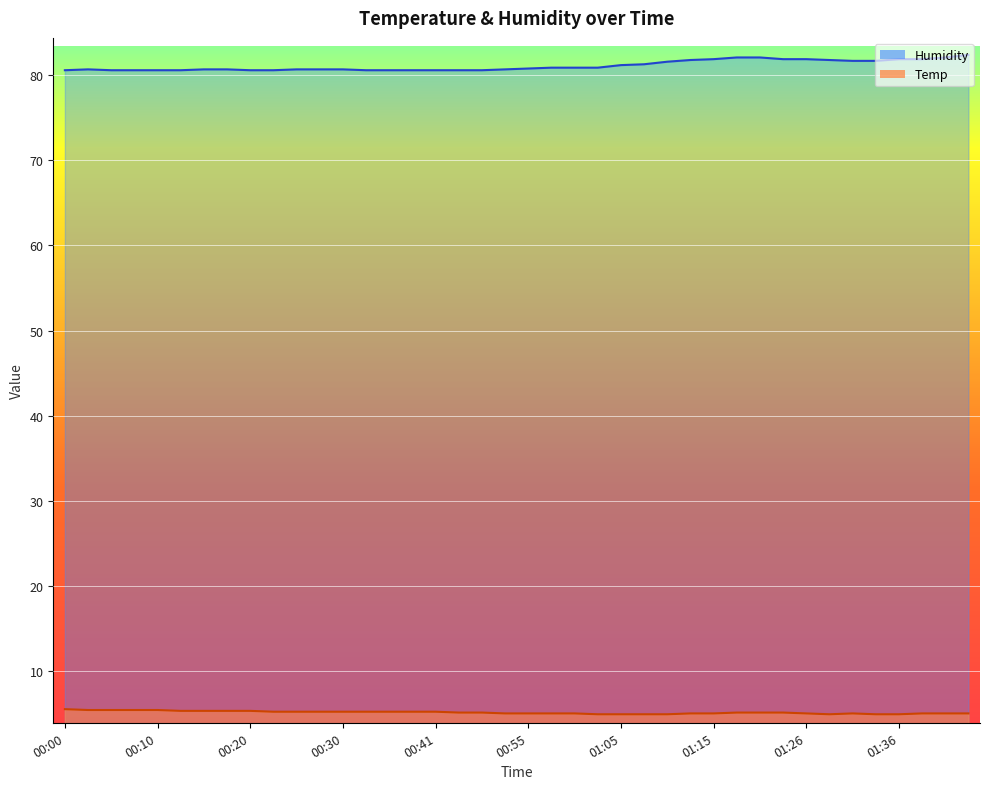

What is the approximate value of Humidity at 01:15?

81.9